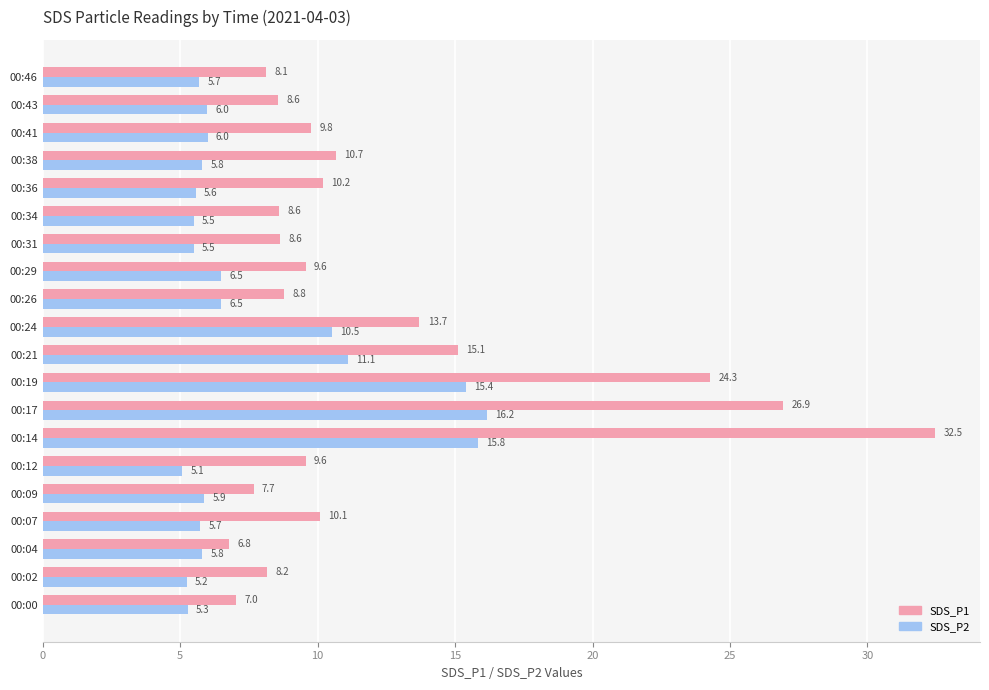

At which label is SDS_P2 closest to 10?

00:24